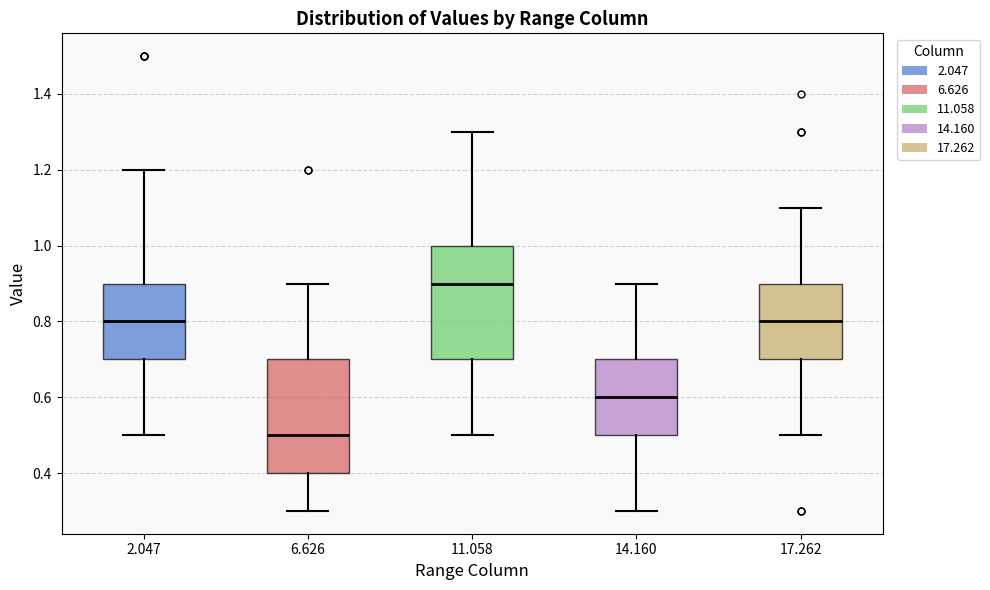

Which box has the highest median line?

11.058